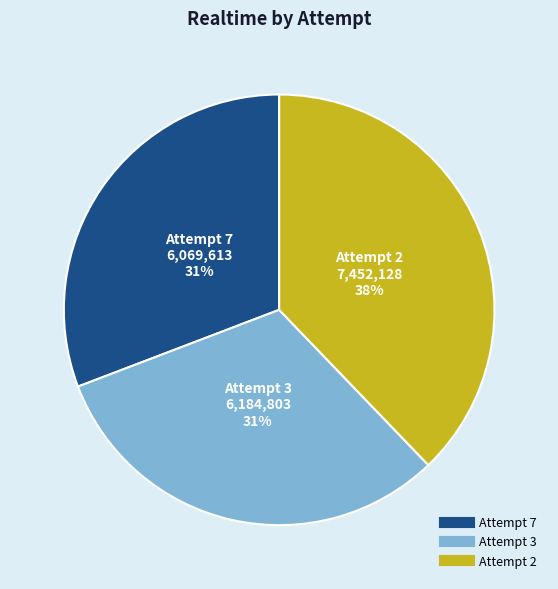

To the nearest percent, what percentage of the pie is Attempt 2?

38%